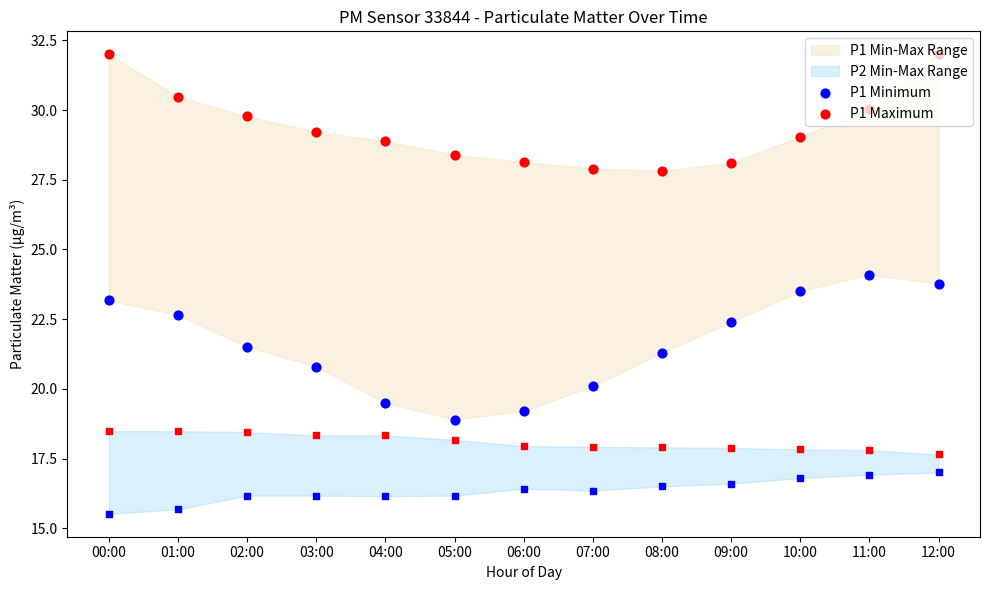

Which series has the largest total across all categories?

P1 Maximum